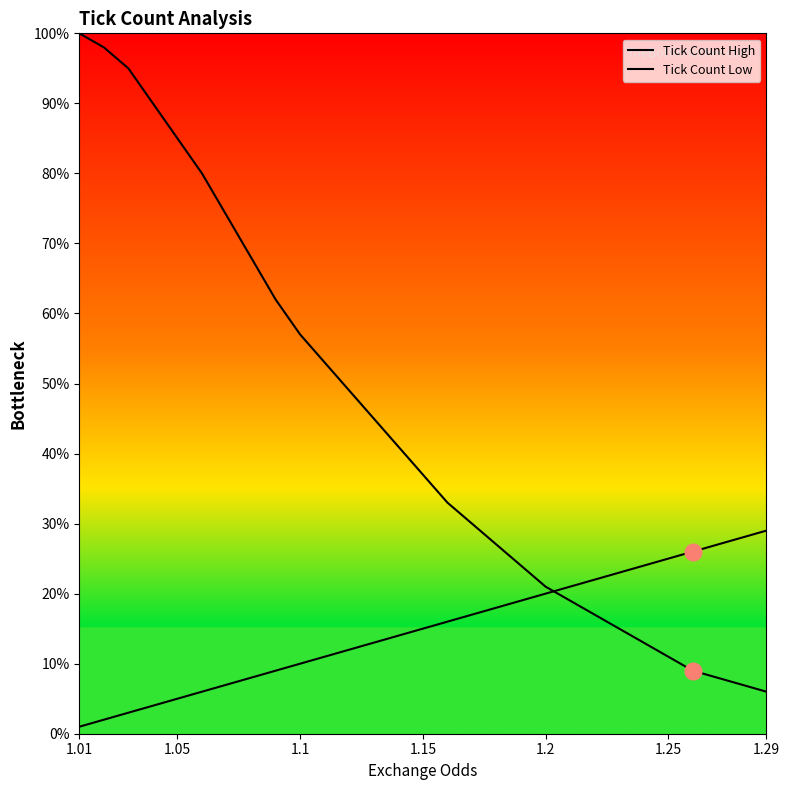

True or false: Tick Count Low has more than 2 interior local peaks.

False